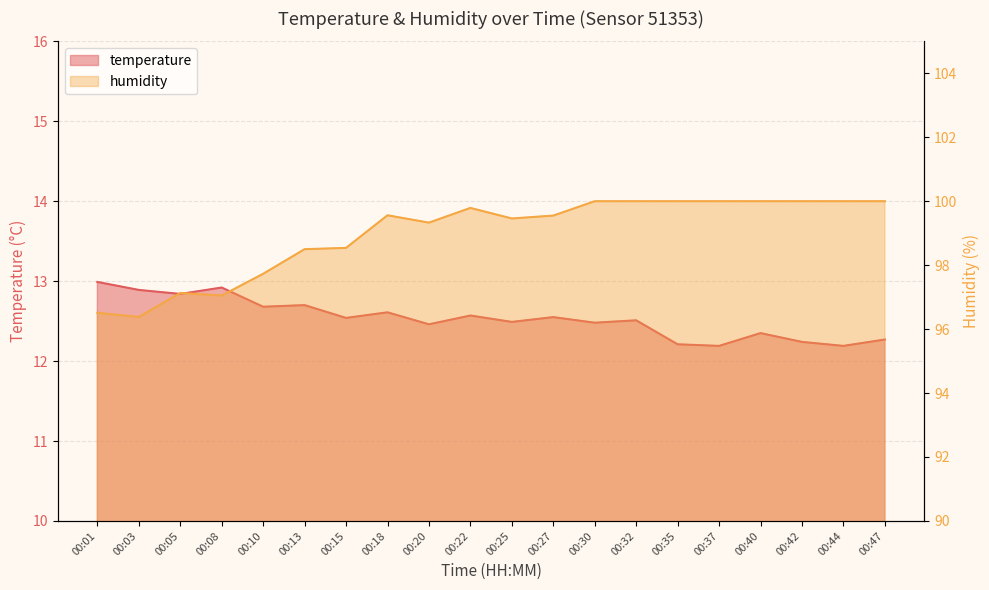

What is the average value of the humidity series?

99.0